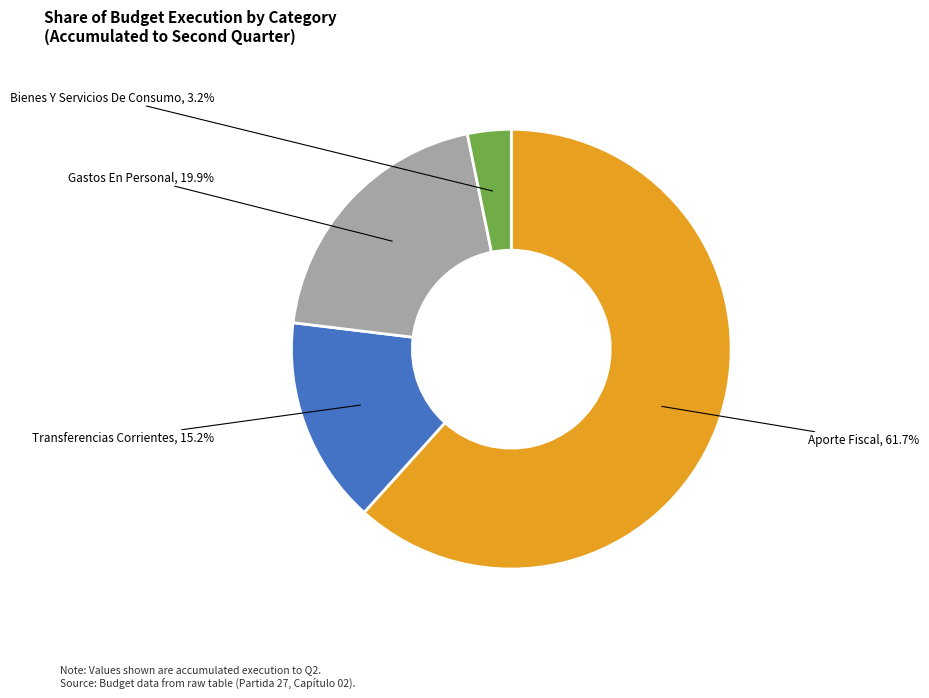

Is there a majority slice in this chart?

Yes